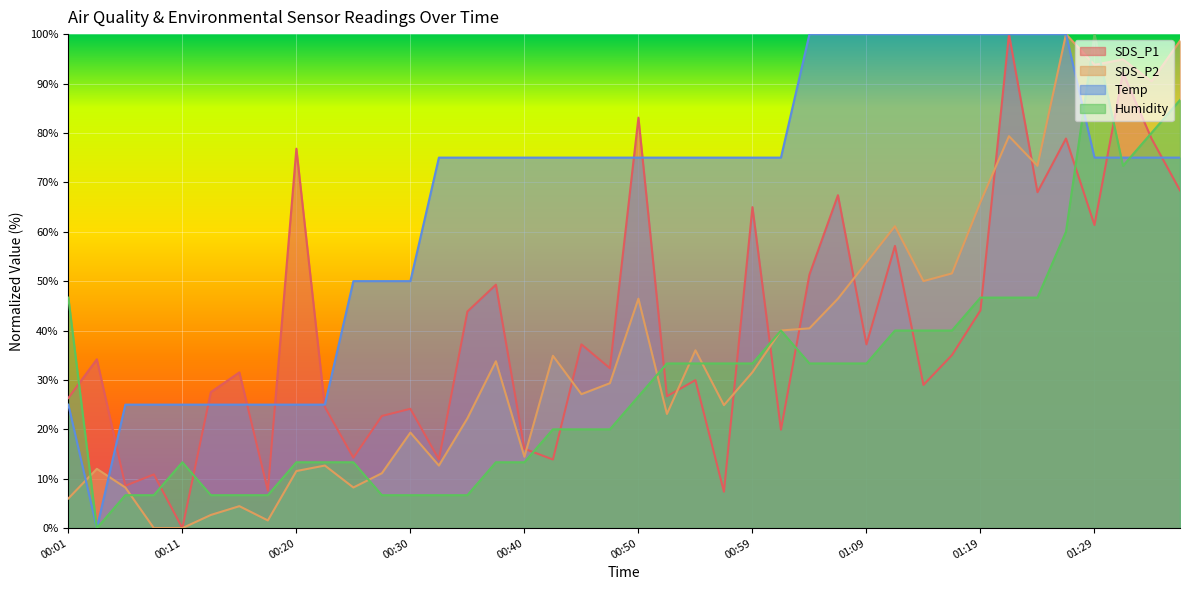

Is the value of Humidity at 01:04 greater than the value of SDS_P1 at 00:08?

Yes